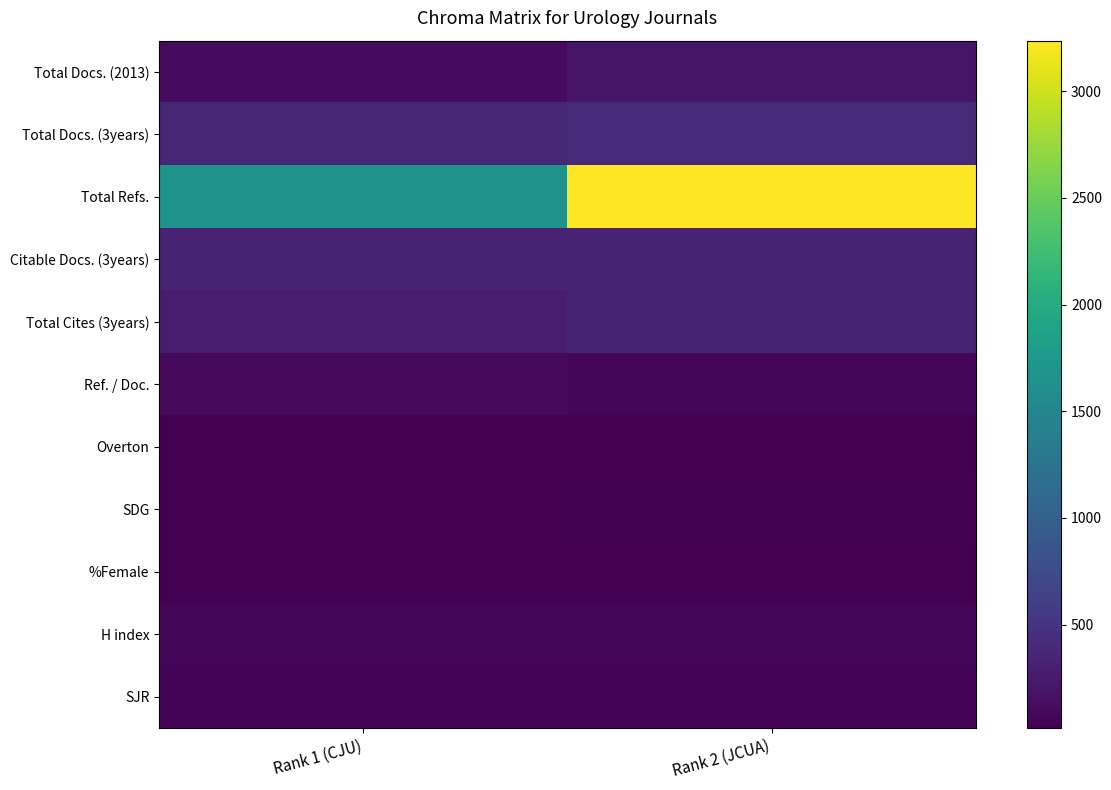

Which series has the widest spread of values?

Total Refs.